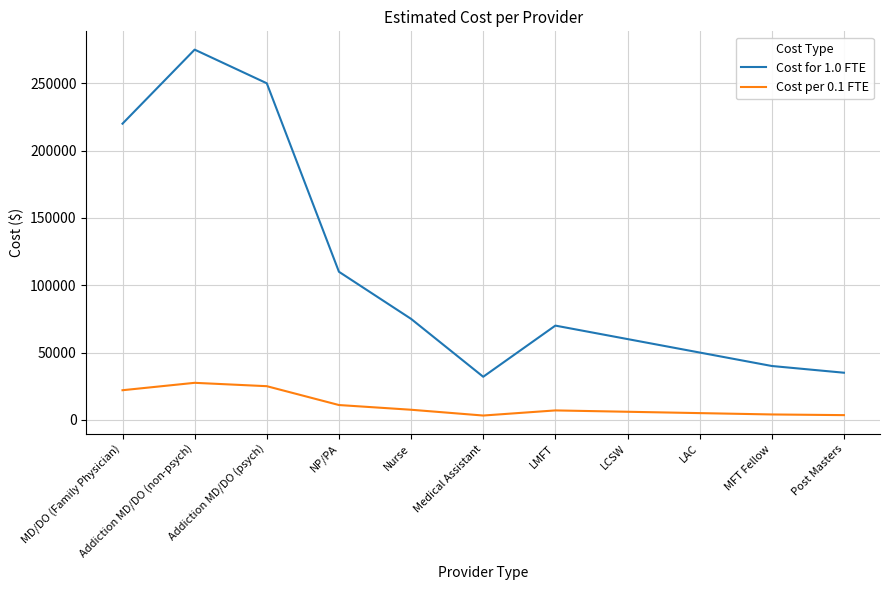

List the series in order of their overall mean, lowest first.

Cost per 0.1 FTE, Cost for 1.0 FTE